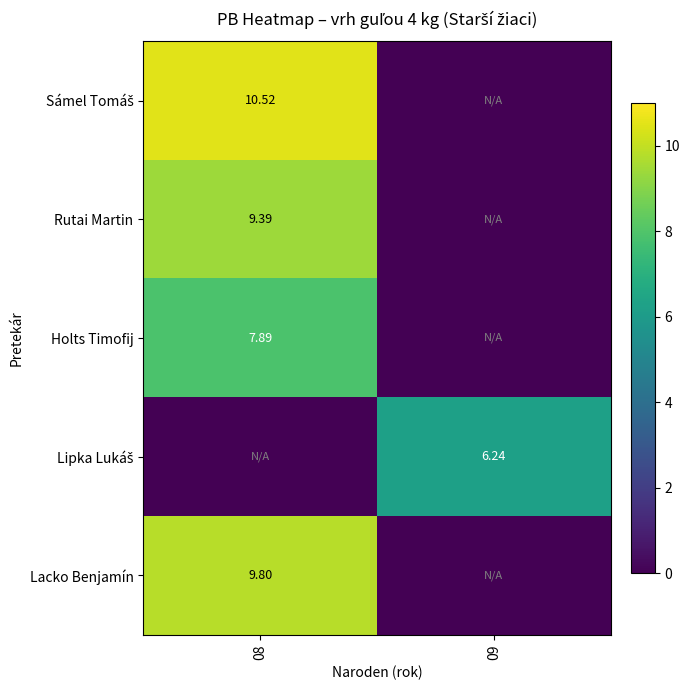

At which label does Lacko Benjamín first exceed 9?

08